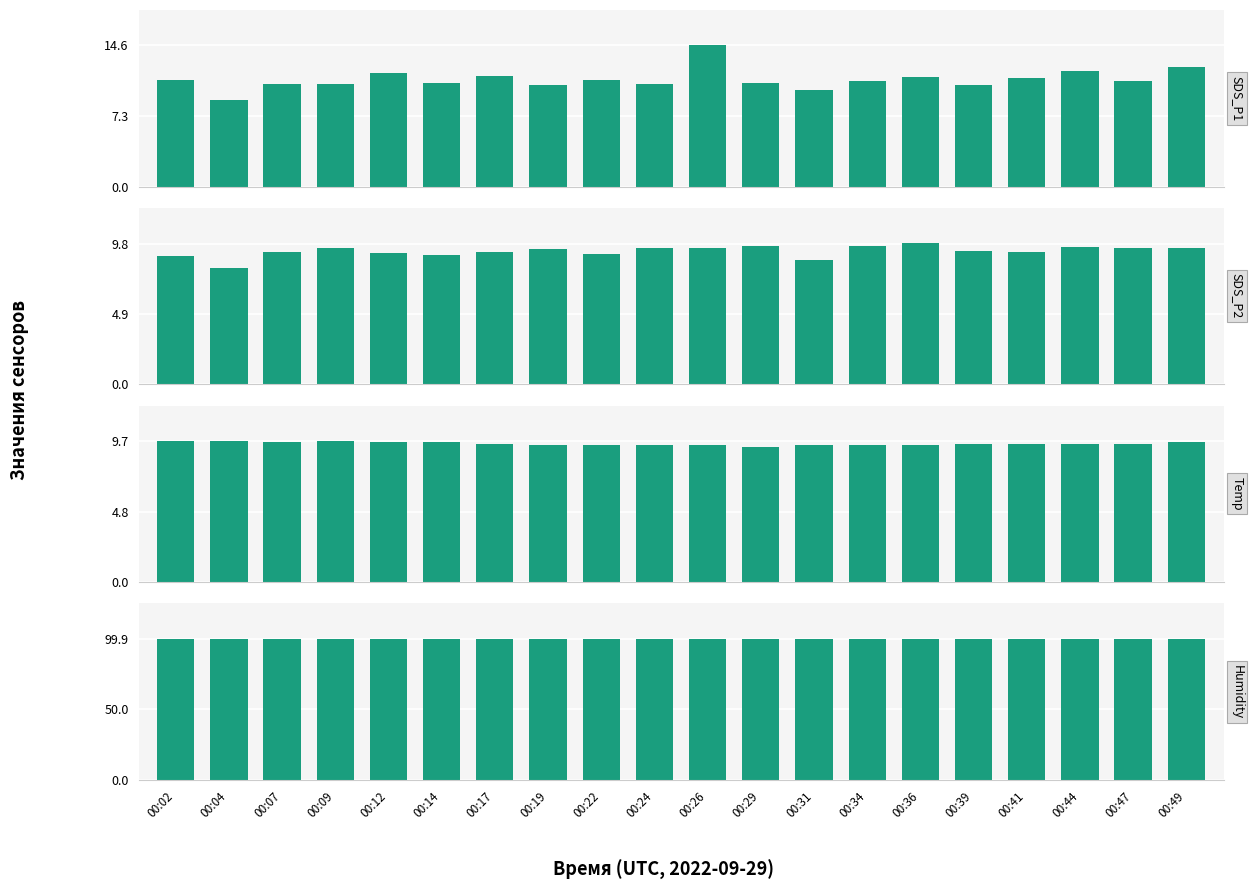

What is the average value of the Temp series?

9.5